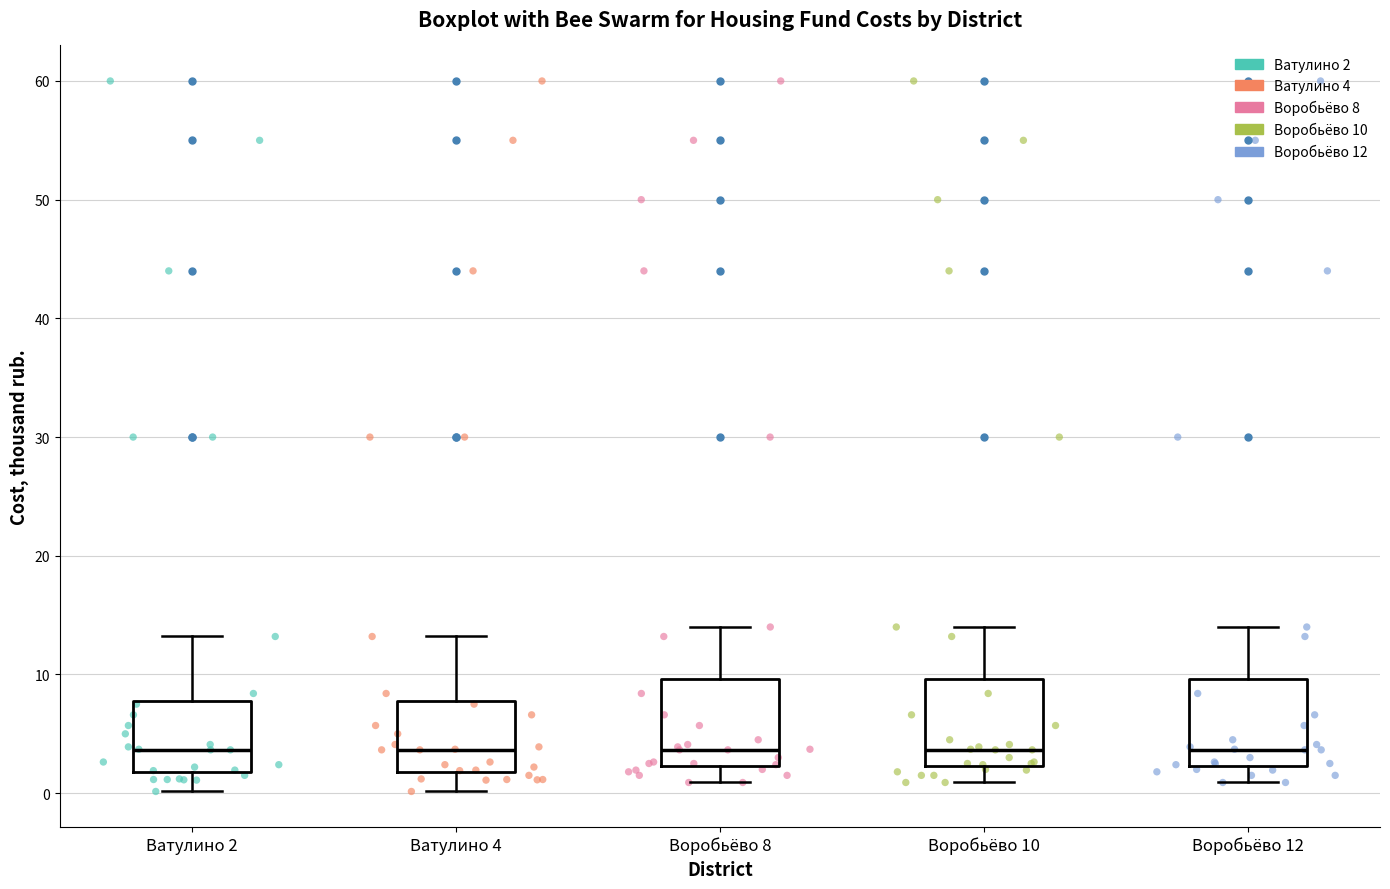

Reading left to right, read every box against the y-axis: the position of its median line, the range the box covers, and the ends of its whiskers. The values are not printed on the chart, so give them approximately, as read against the axis.

Ватулино 2: median 4, box 2 to 8, whiskers 0 to 13
Ватулино 4: median 4, box 2 to 8, whiskers 0 to 13
Воробьёво 8: median 4, box 2 to 10, whiskers 1 to 14
Воробьёво 10: median 4, box 2 to 10, whiskers 1 to 14
Воробьёво 12: median 4, box 2 to 10, whiskers 1 to 14